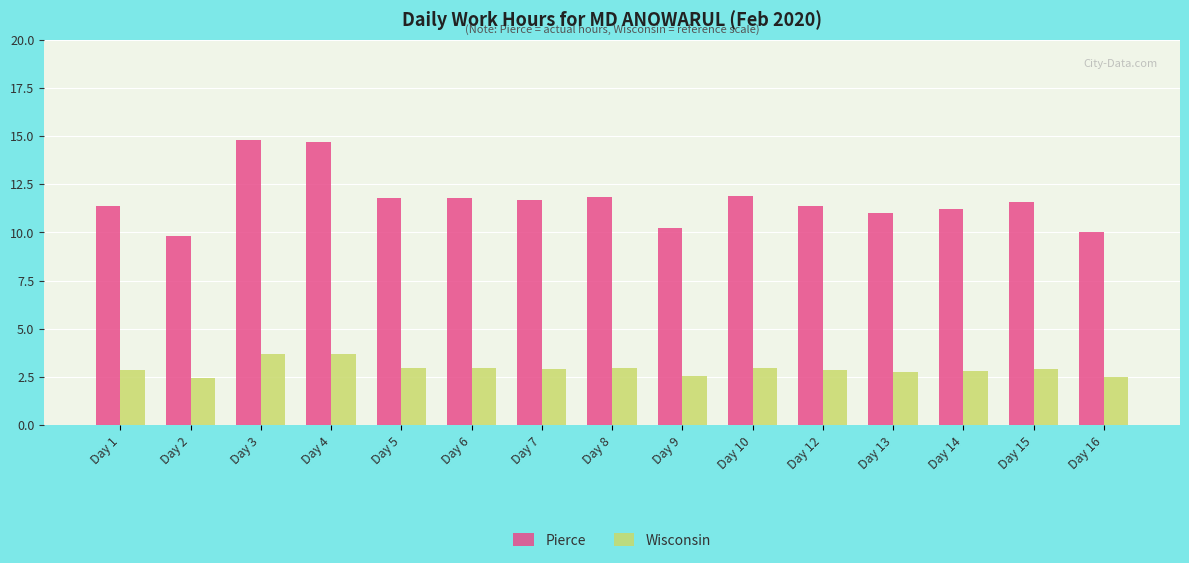

Is it true that Pierce equals 10.2 at Day 9?

True